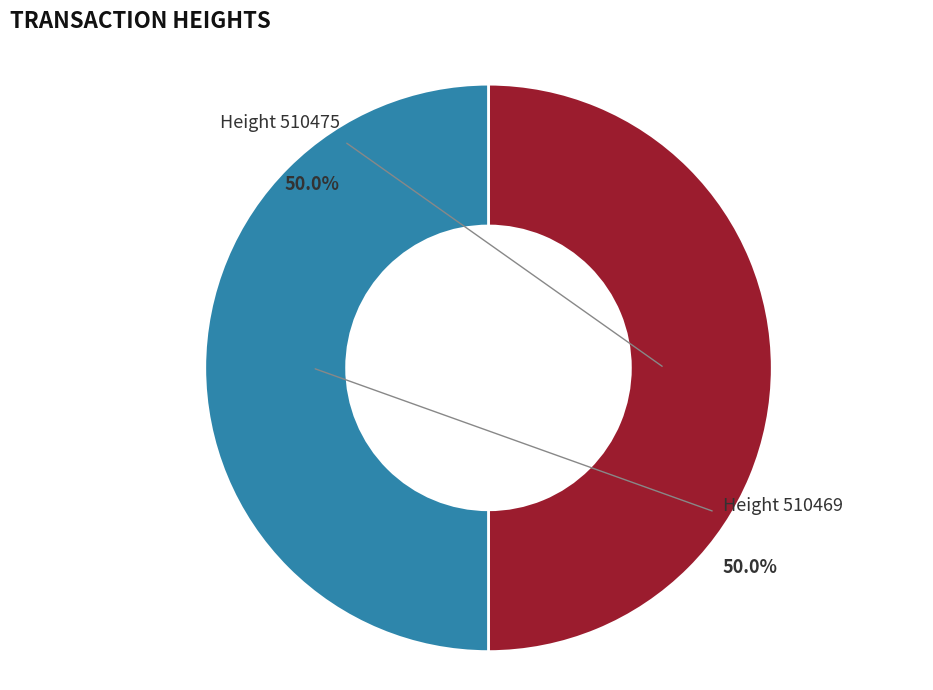

Rank the categories by value from highest to lowest.

510475, 510469